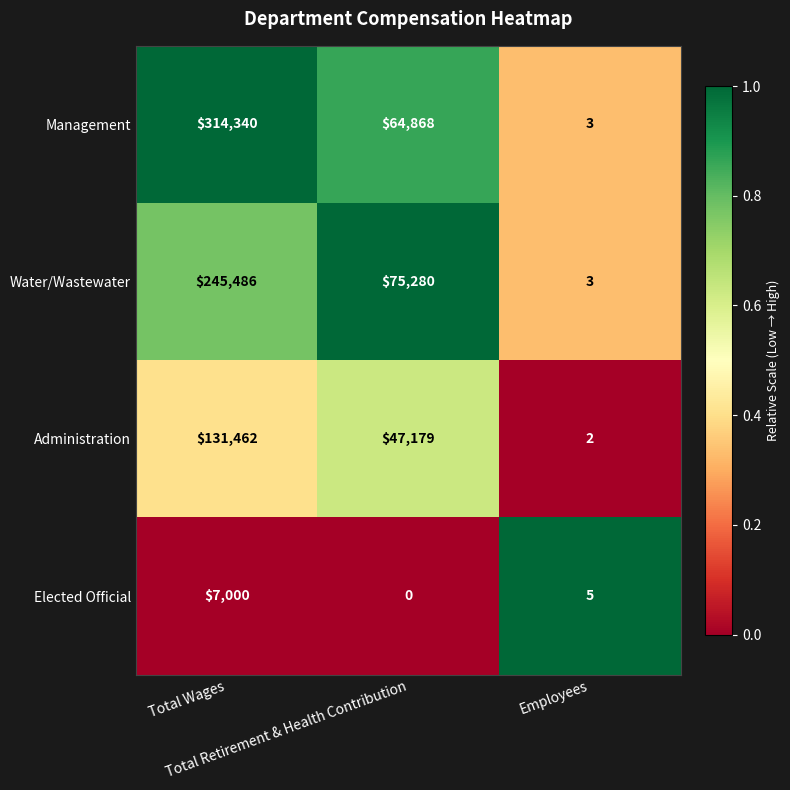

Rank the series by their average value, from lowest to highest.

Elected Official, Administration, Water/Wastewater, Management